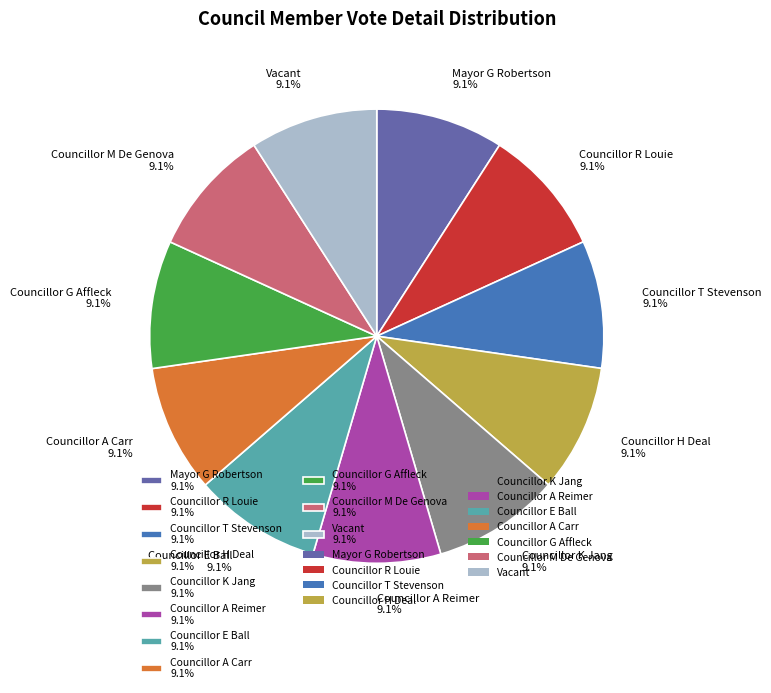

To the nearest percent, what percentage of the pie is Vacant?

9%